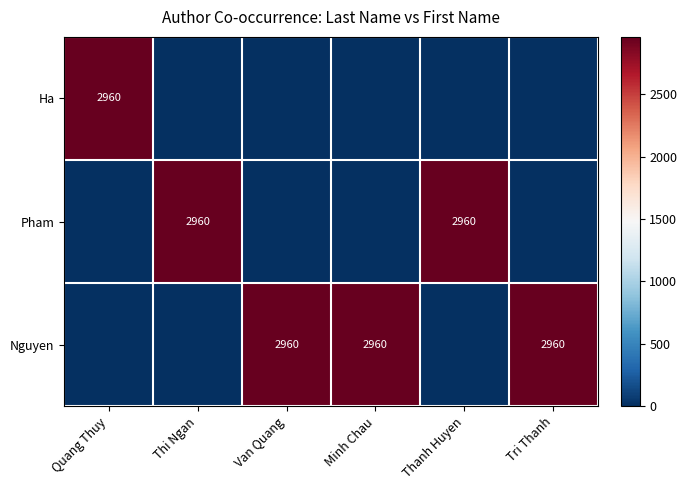

True or false: Pham has a value of 1476 at Thi Ngan.

False